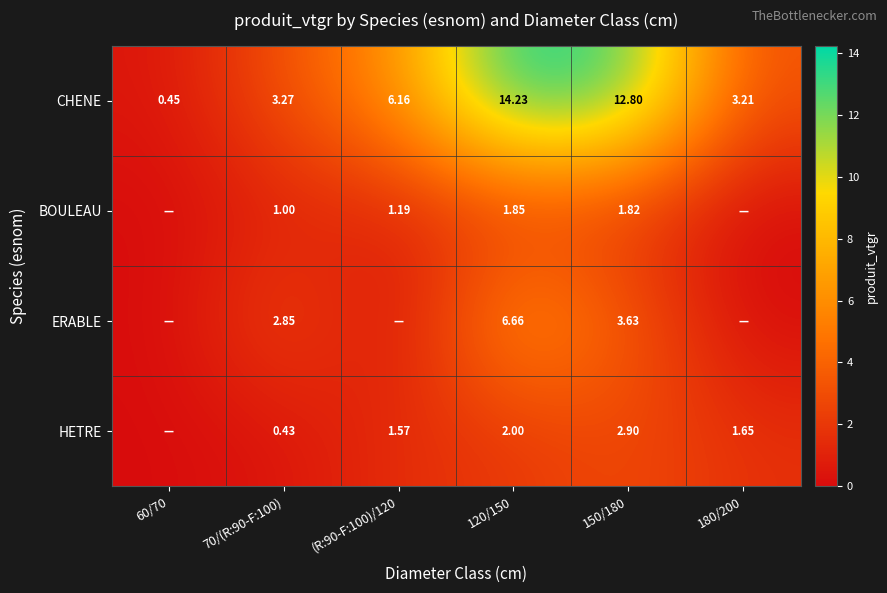

At 150/180, list the series in order from smallest to largest.

BOULEAU, HETRE, ERABLE, CHENE